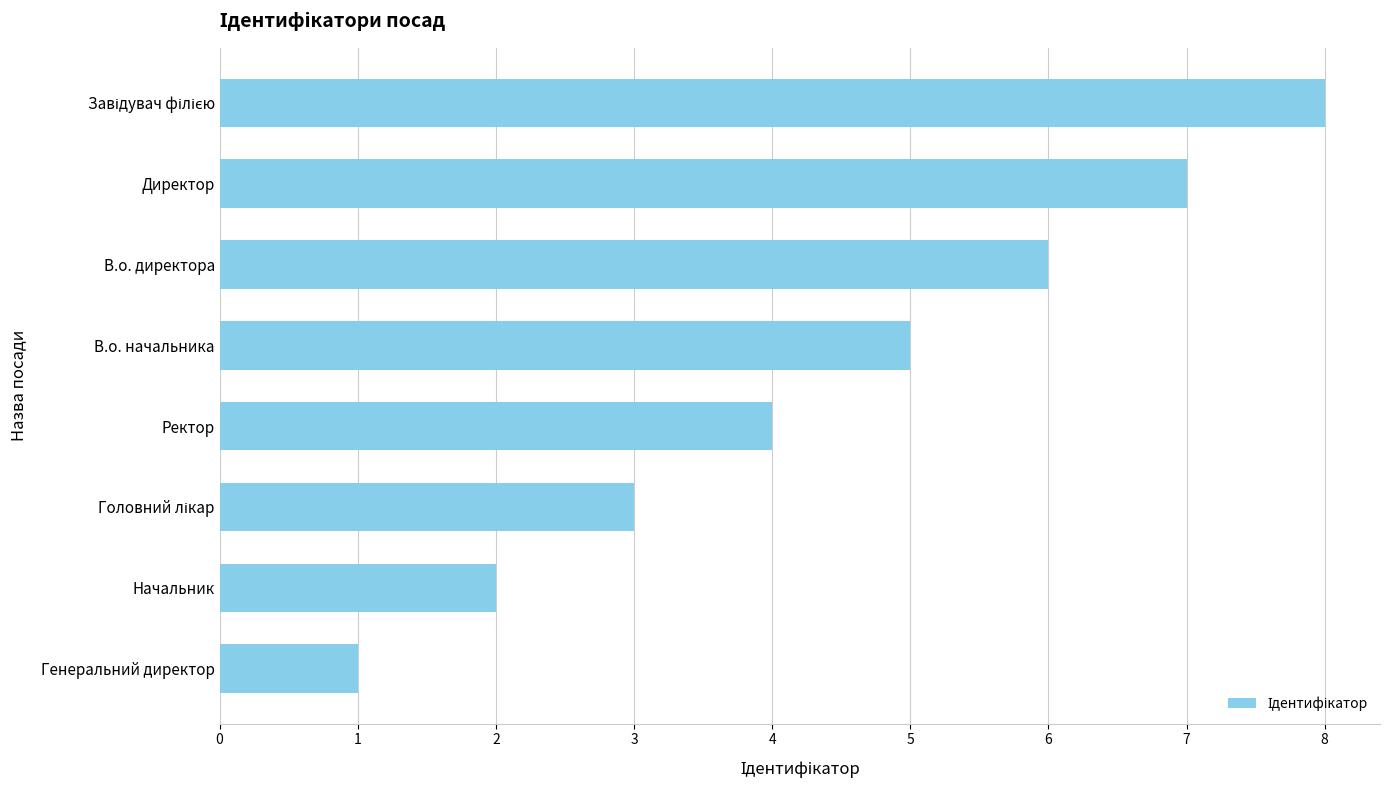

What is the sum of all values?

36